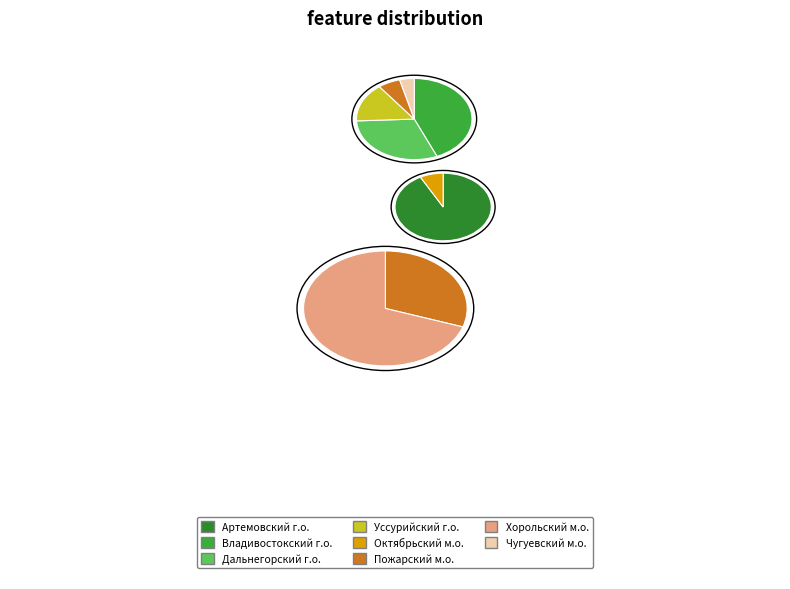

How many segments does this pie chart have?

8